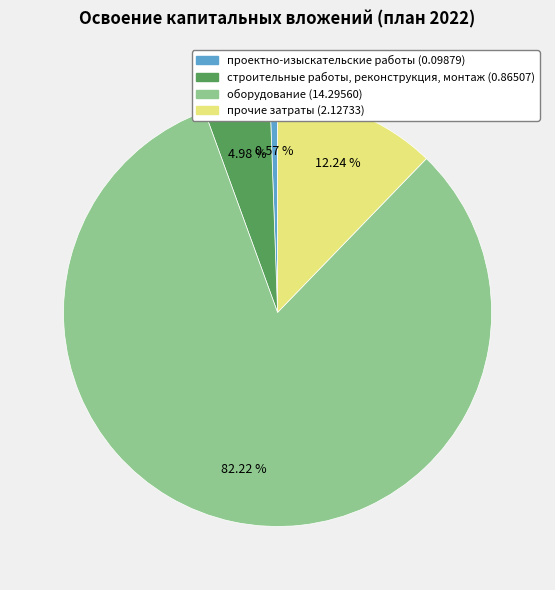

Which category accounts for the majority?

оборудование